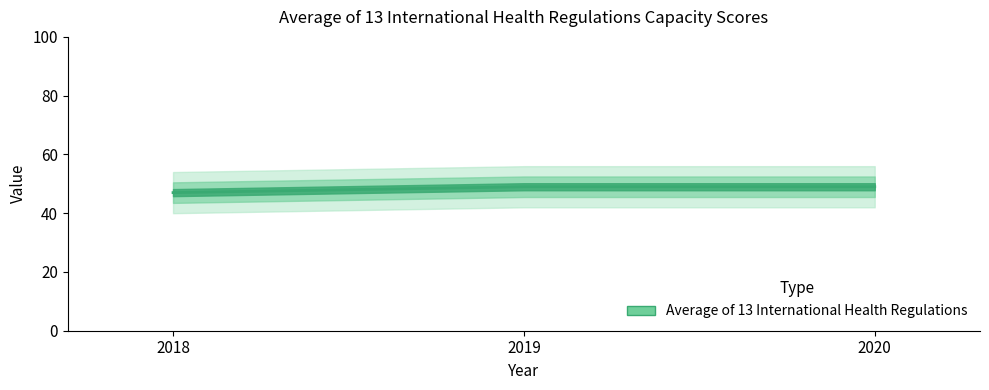

At which category does the chart reach its minimum across all series?

2018